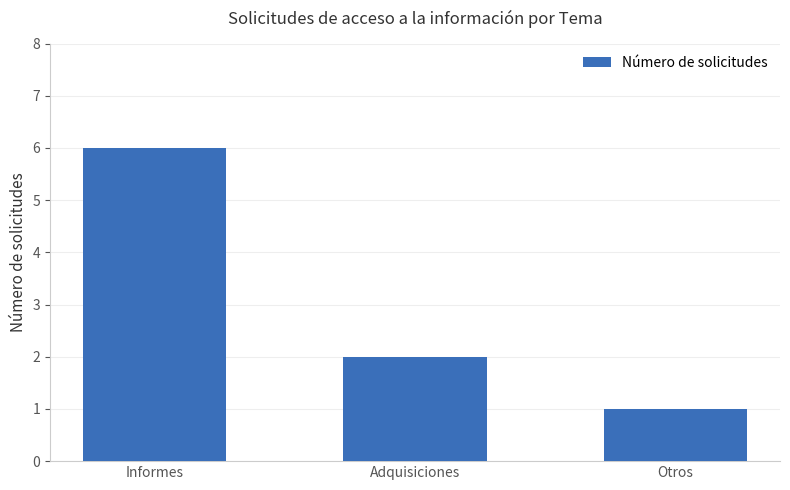

Is it true that the value at Adquisiciones is 2?

True